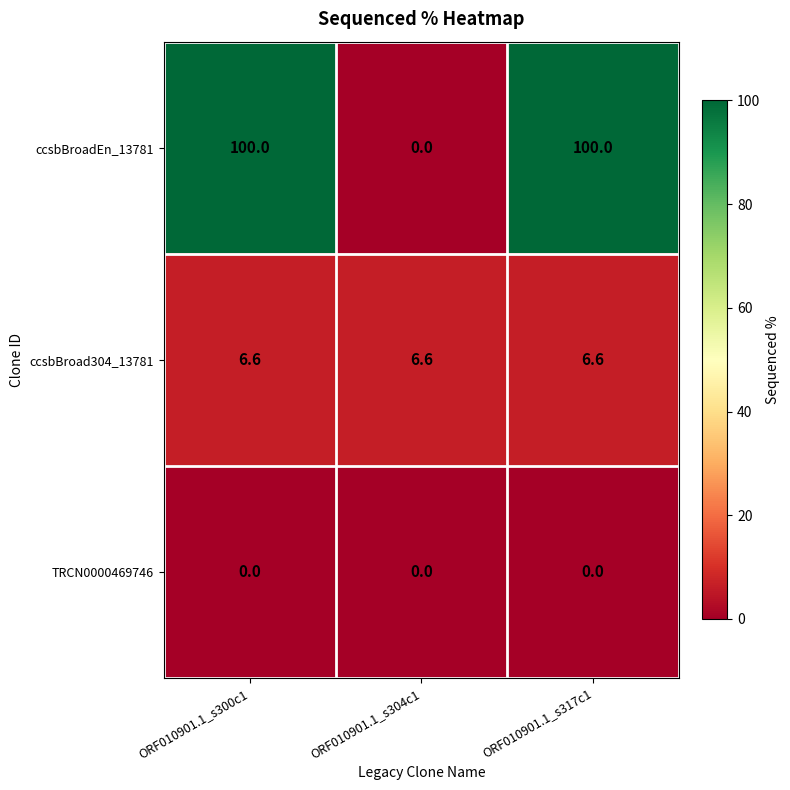

True or false: ccsbBroad304_13781 has a value of 6.6 at ORF010901.1_s300c1.

True